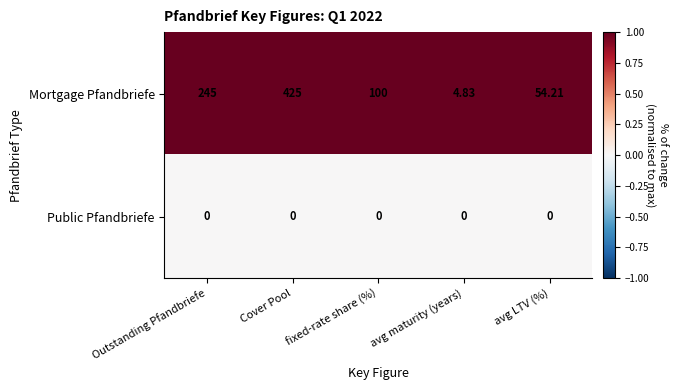

Which series changed the most between avg maturity (years) and avg LTV (%)?

Mortgage Pfandbriefe